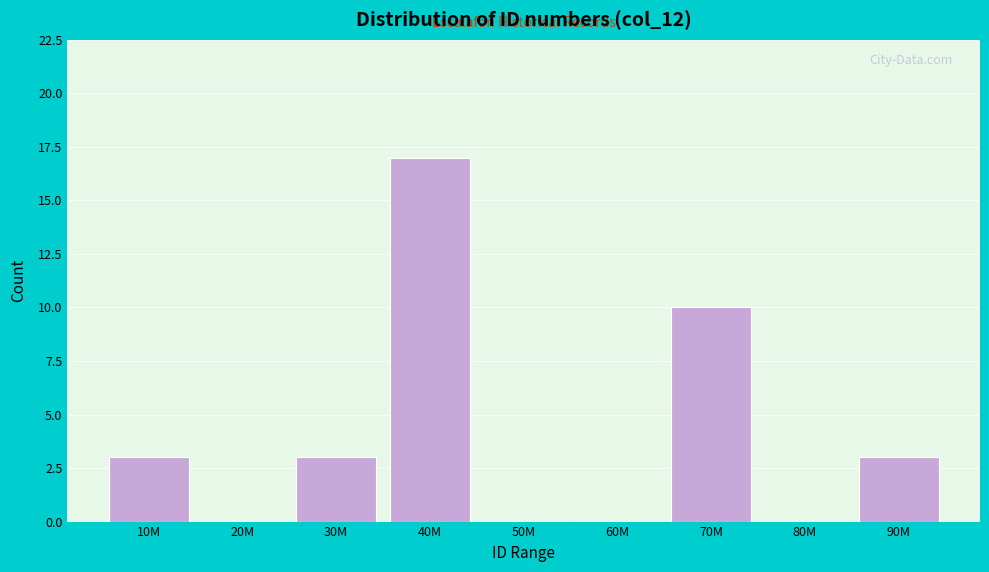

Reading right to left, what are all the values shown in this chart?

90M=3	80M=0	70M=10	60M=0	50M=0	40M=17	30M=3	20M=0	10M=3